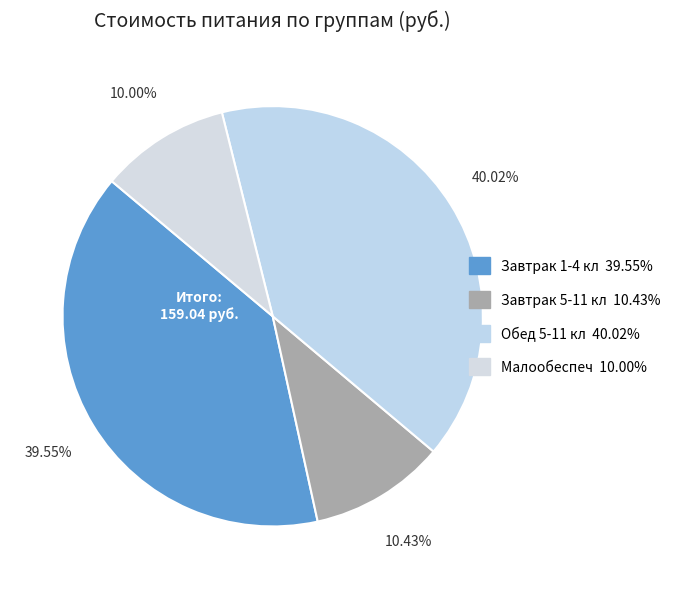

Is Завтрак 5-11 кл the majority of the pie?

No